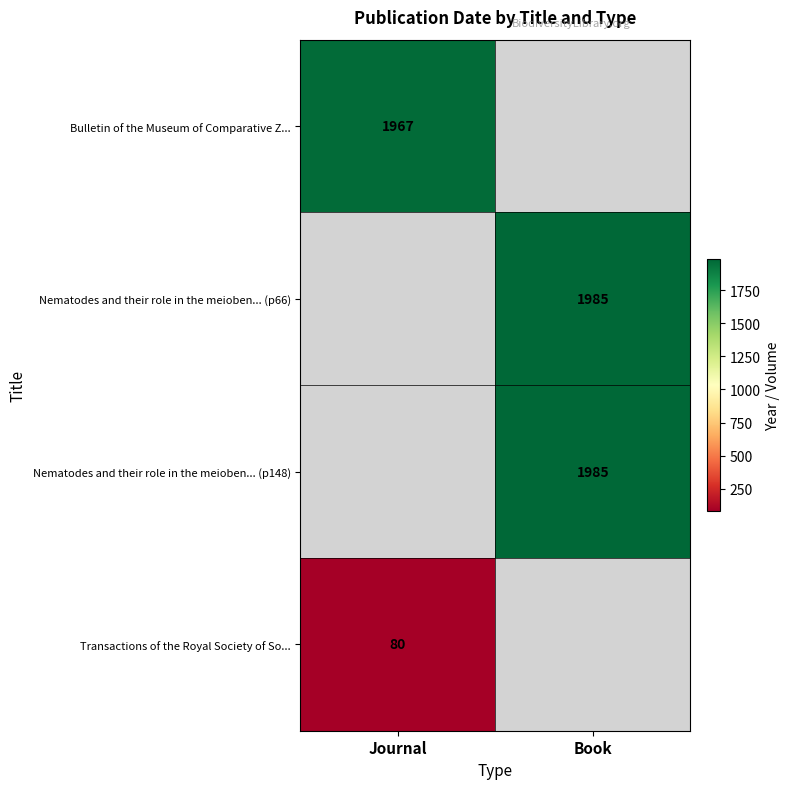

Count the number of data series in this chart.

4